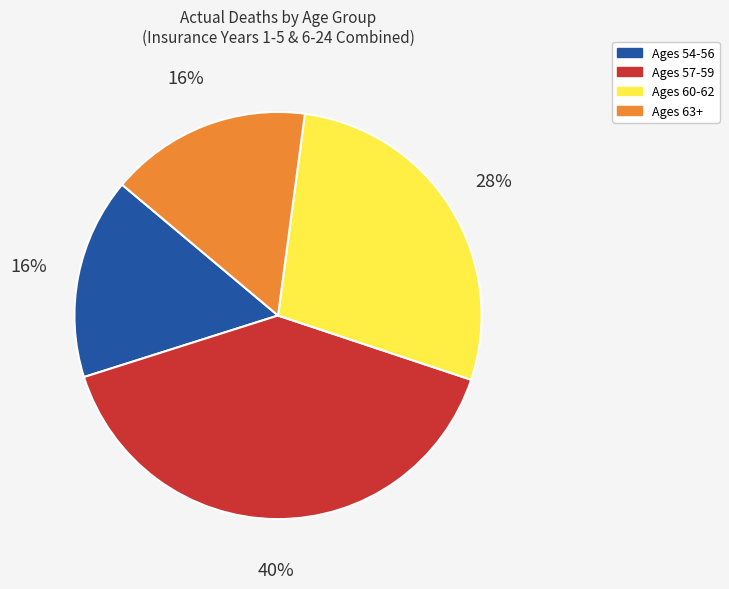

Is there a majority slice in this chart?

No